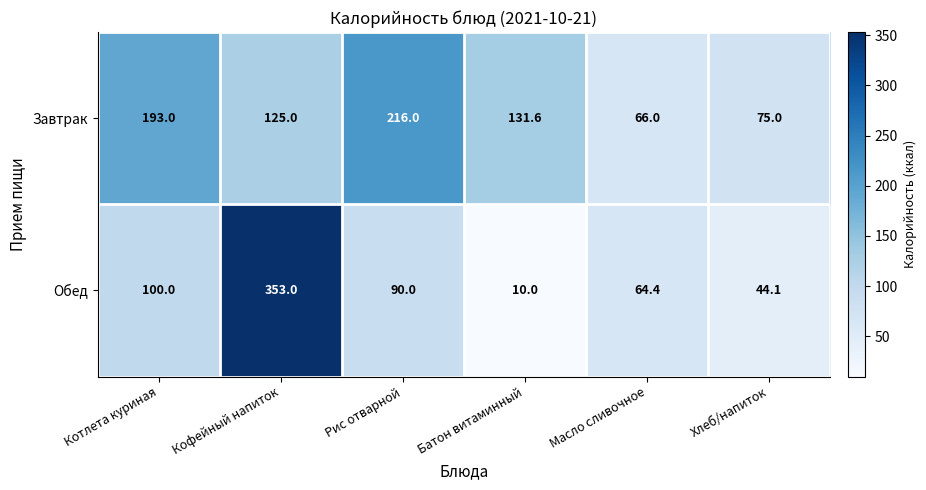

What is the minimum value shown in the chart?

10.0